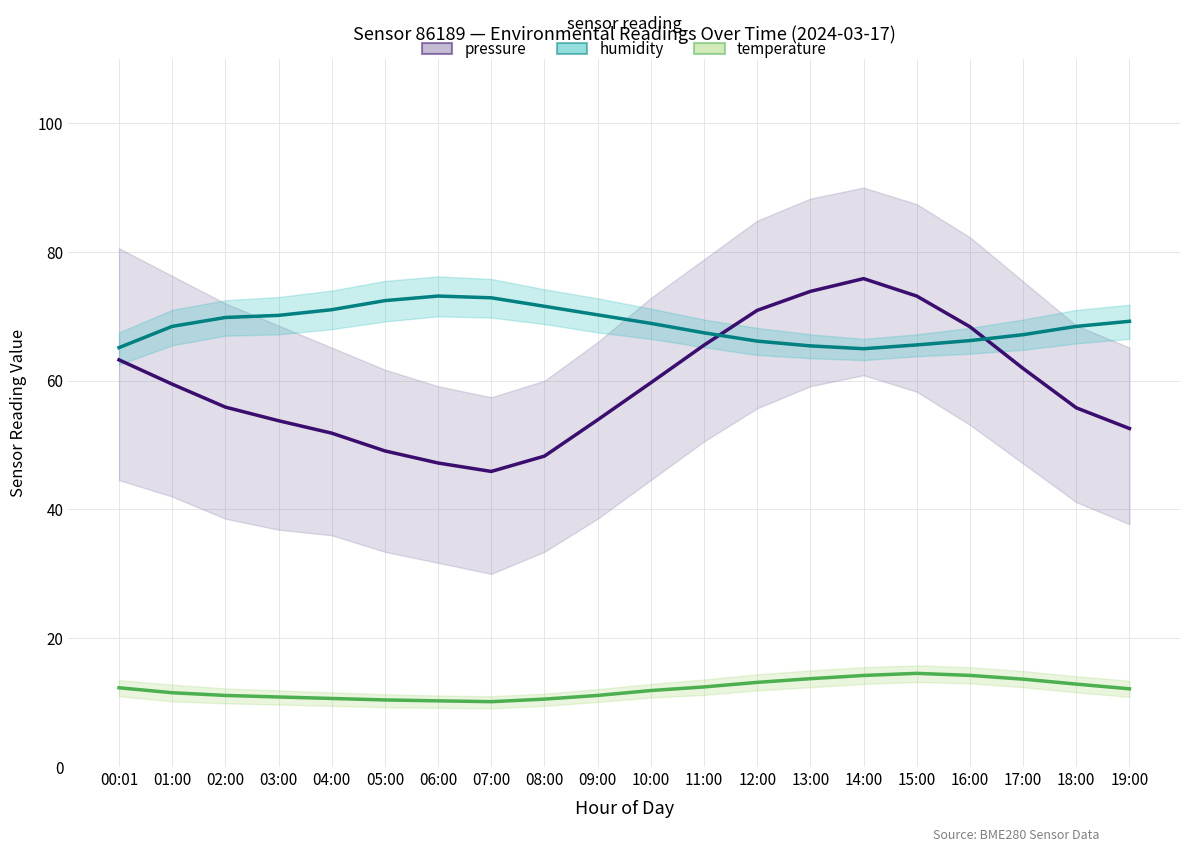

Which series has the largest range (max minus min)?

pressure